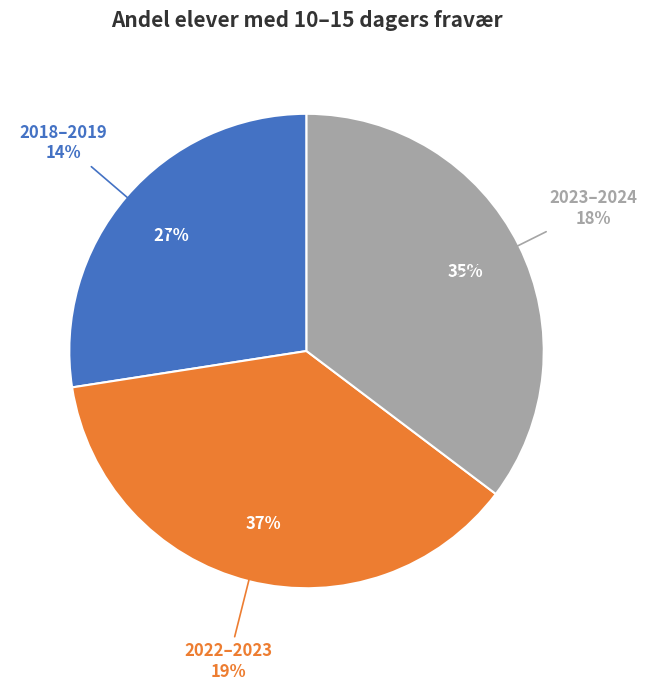

Approximately how many times larger is the value at 2018–2019 compared to 2022–2023?

0.7